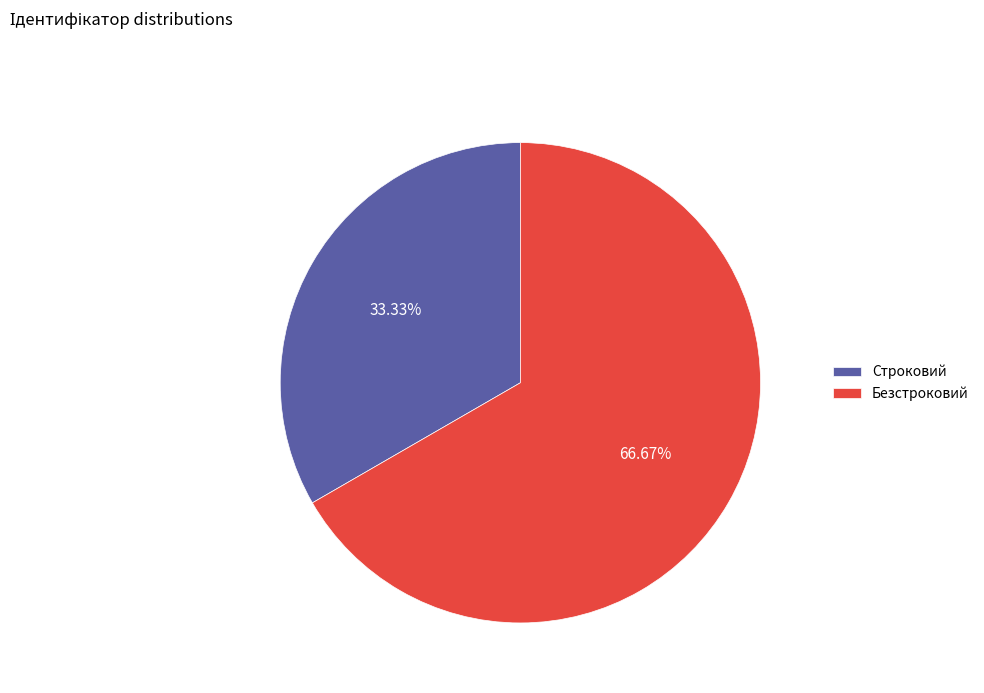

To the nearest percent, what is the difference between the largest and smallest slice percentages?

33%